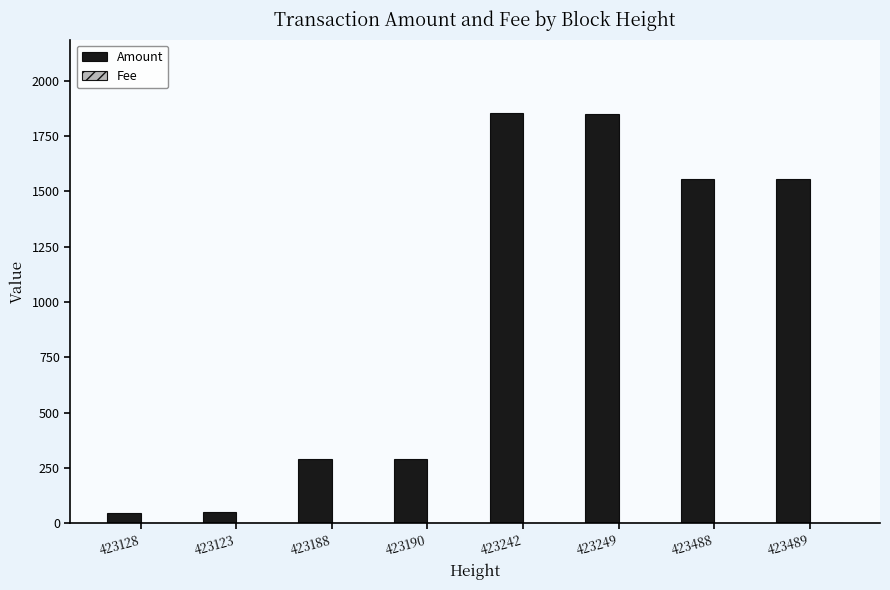

Which series has the largest total across all categories?

Amount